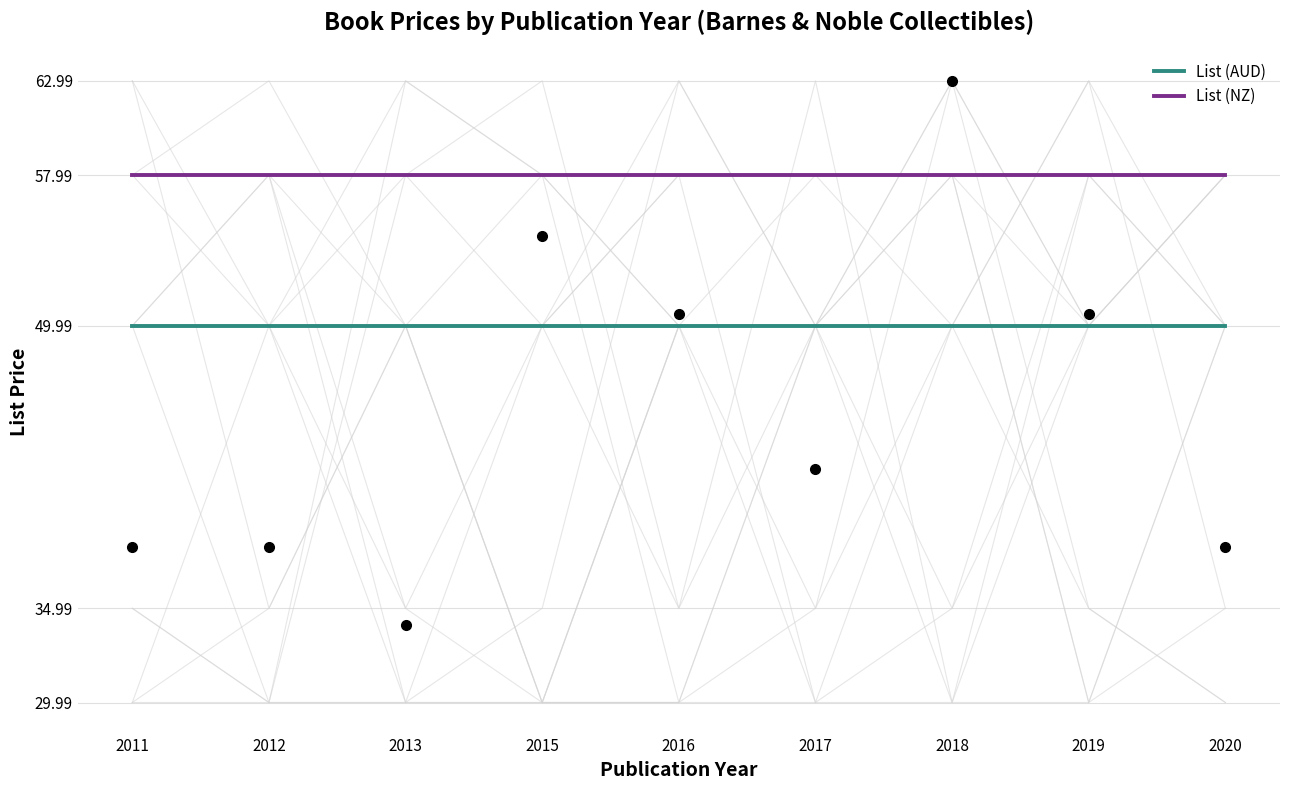

At which label is List (AUD) closest to 49?

2011